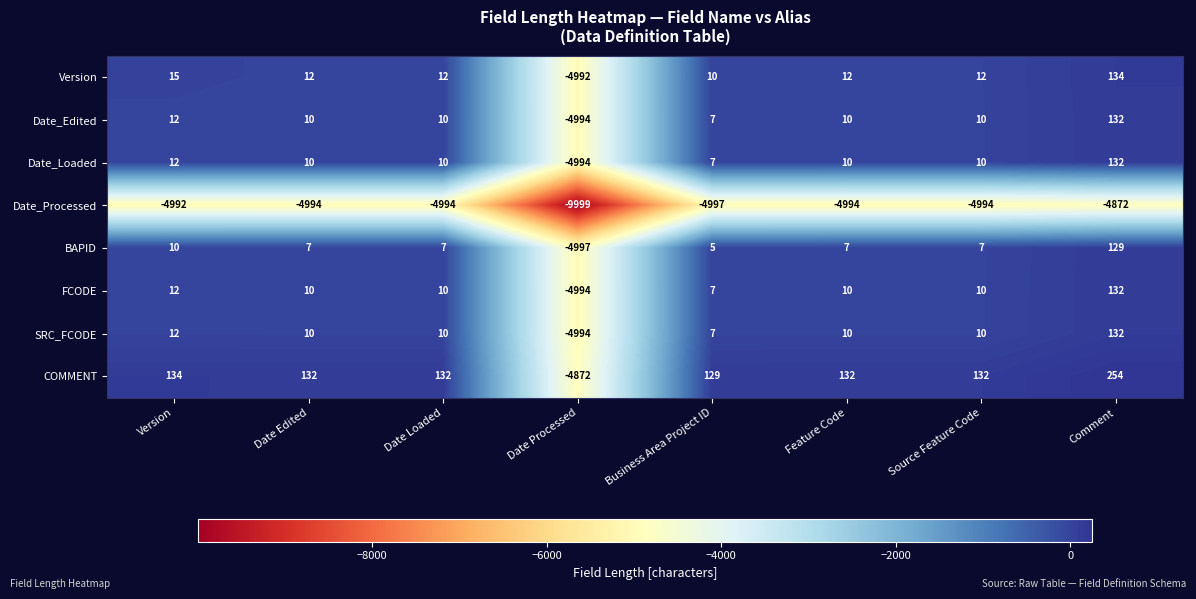

How many positive values does the Version series have?

7